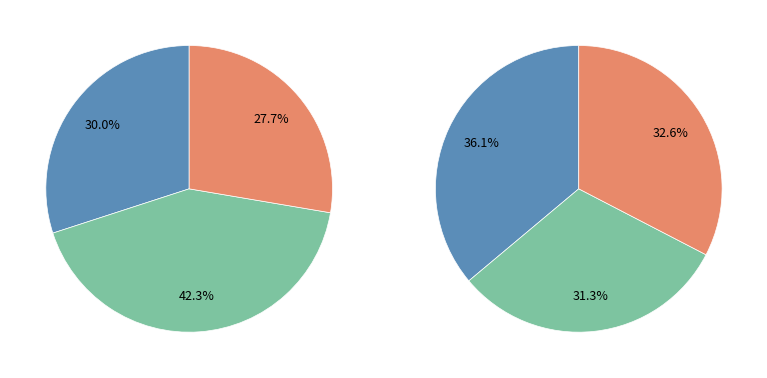

True or false: Coin Cabinet
(ID583) accounts for 10% of the total.

False